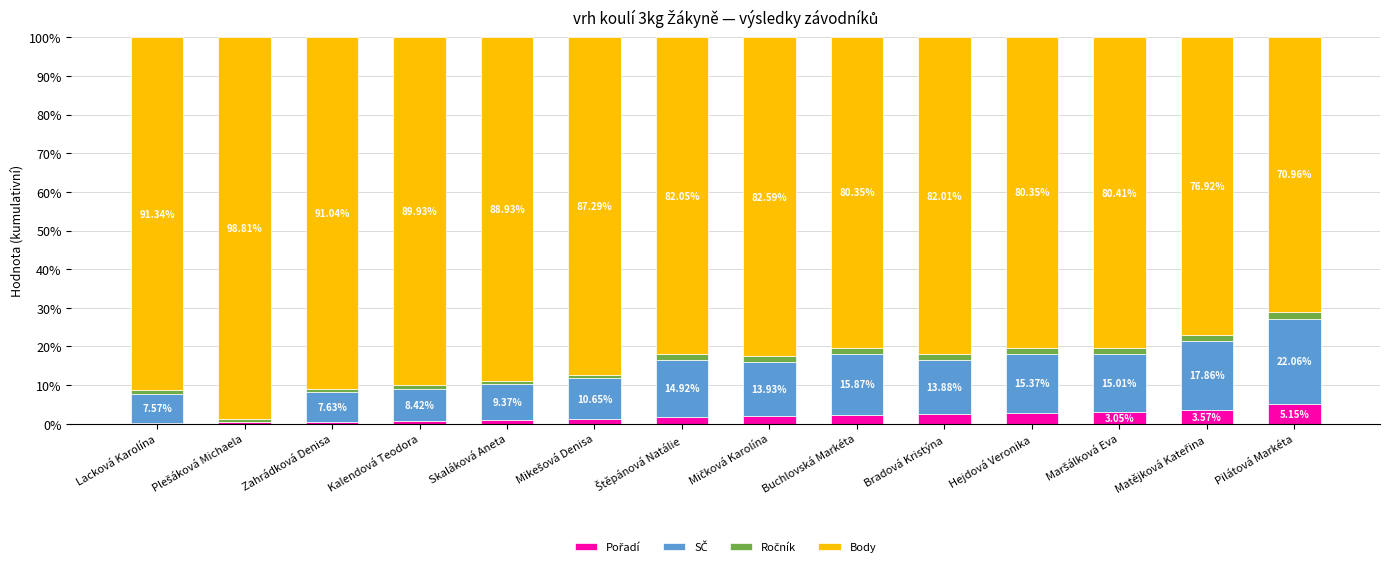

What is the total value across all series at Pilátová Markéta?

100.0